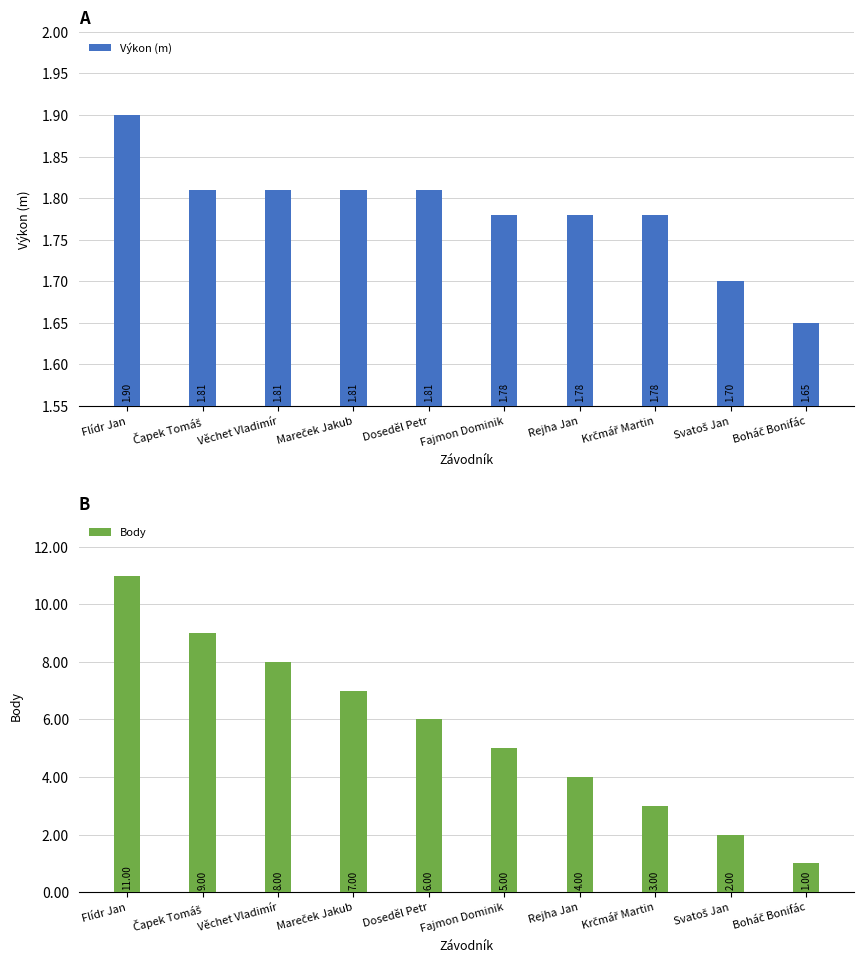

What is the difference between the second highest and minimum values in the Výkon (m) series?

0.2